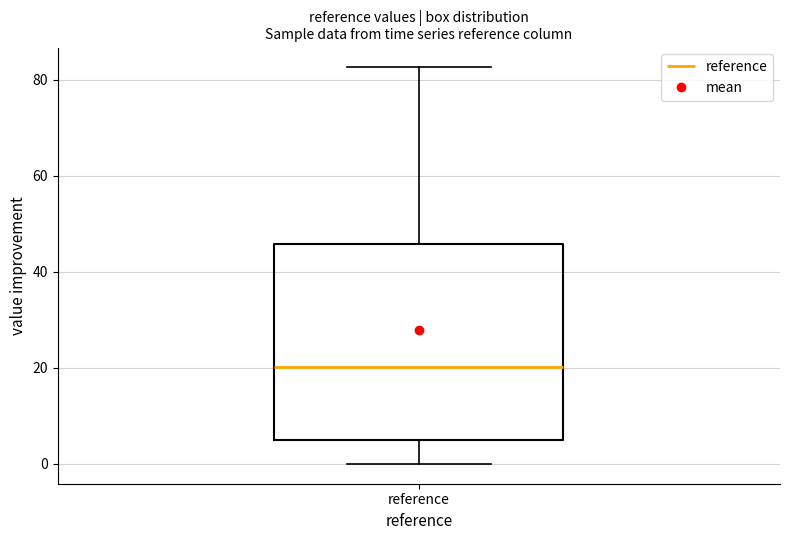

Read this box plot against the y-axis: the position of the median line, the range covered by the box, and the ends of both whiskers. The values are not printed on the chart, so give them approximately, as read against the axis.

median 20, box 4 to 46, whiskers 0 to 82